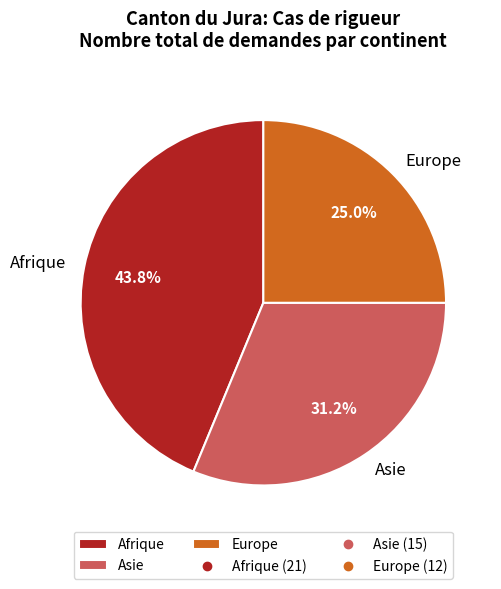

Which has a higher value, Europe or Asie?

Asie